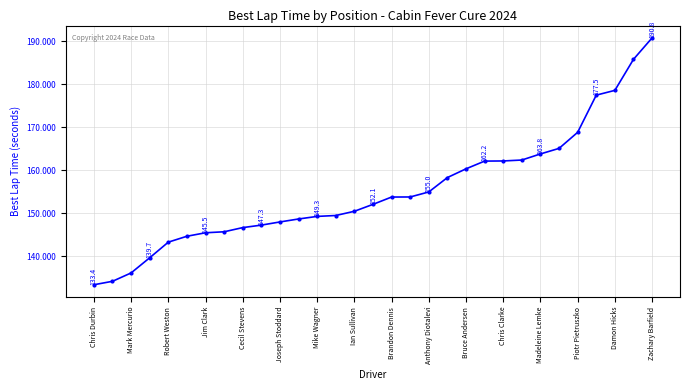

Is this an area chart (filled region under the line)?

No